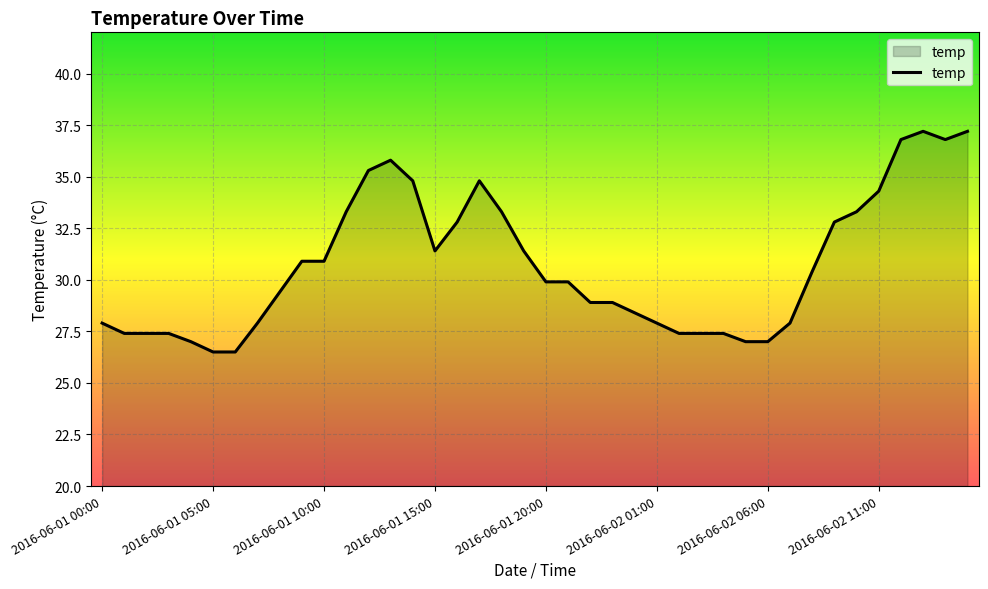

Reading right to left, transcribe all the data shown in this chart.

37.2	36.8	37.2	36.8	34.3	33.3	32.8	30.4	27.9	27.0	27.0	27.4	27.4	27.4	27.9	28.4	28.9	28.9	29.9	29.9	31.4	33.3	34.8	32.8	31.4	34.8	35.8	35.3	33.3	30.9	30.9	29.4	27.9	26.5	26.5	27.0	27.4	27.4	27.4	27.9